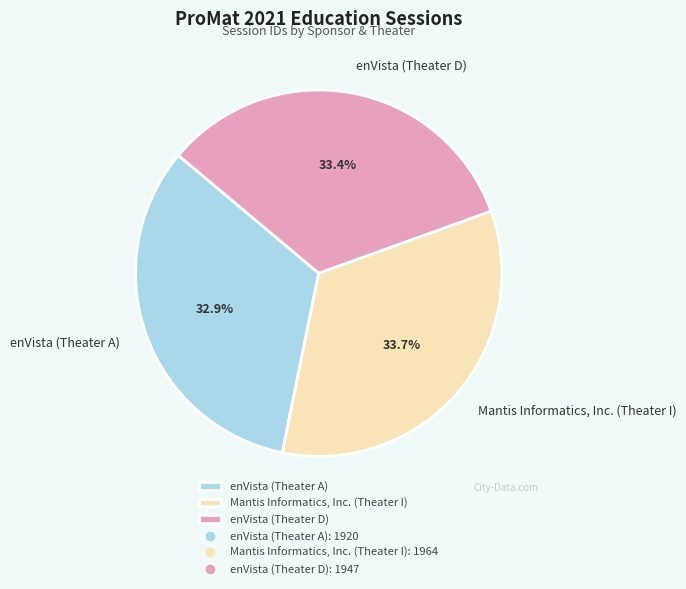

The enVista (Theater D) slice represents 39% of the pie. True or false?

False